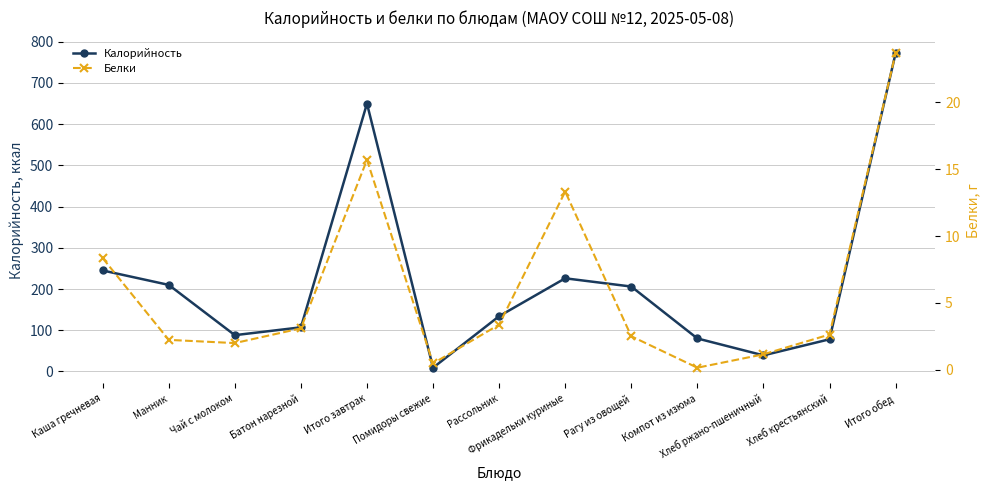

What is the difference between the maximum and second lowest values in the Калорийность series?

733